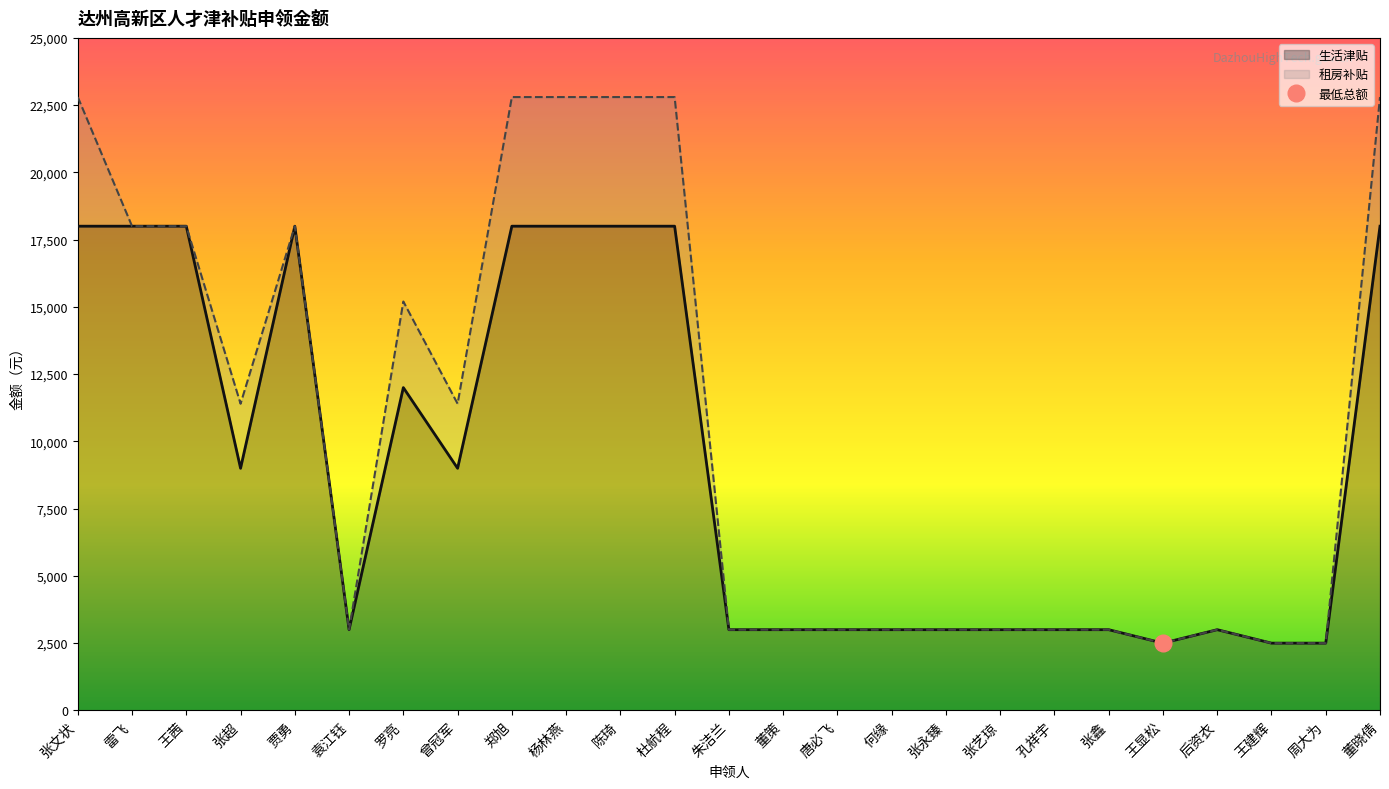

Is it true that the value at 周大为 is 2500?

True